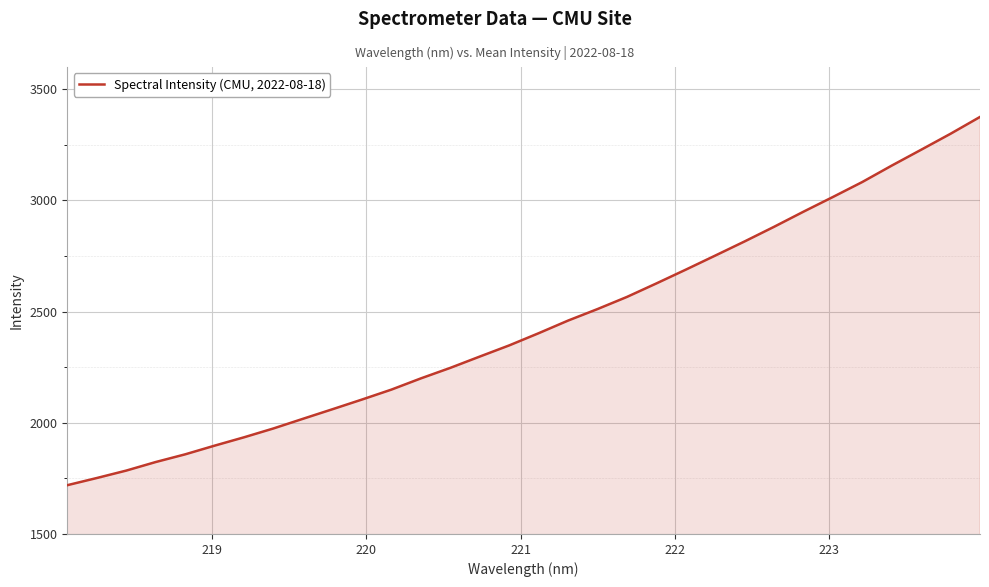

What is the greatest value displayed?

3375.4